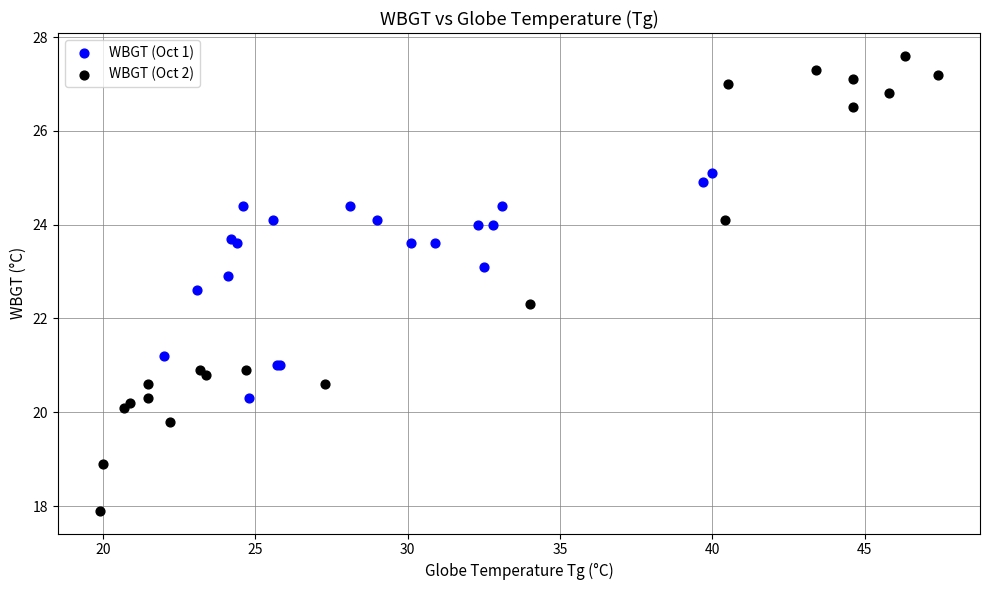

Which series reaches the minimum Y coordinate?

WBGT (Oct 2)